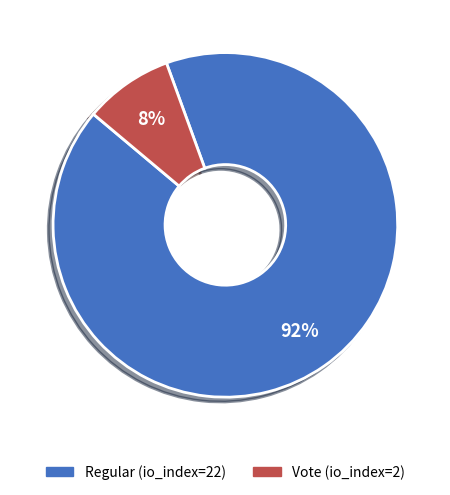

What is the largest slice in the pie chart?

Regular (io_index=22)